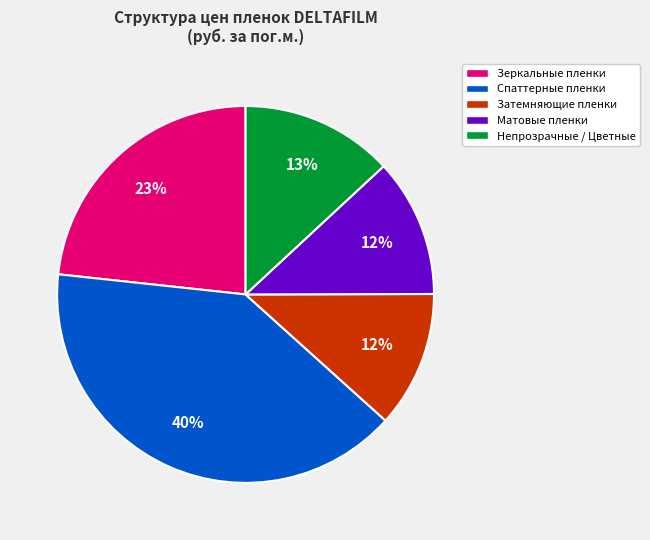

Is there any slice that represents more than half of the pie?

No